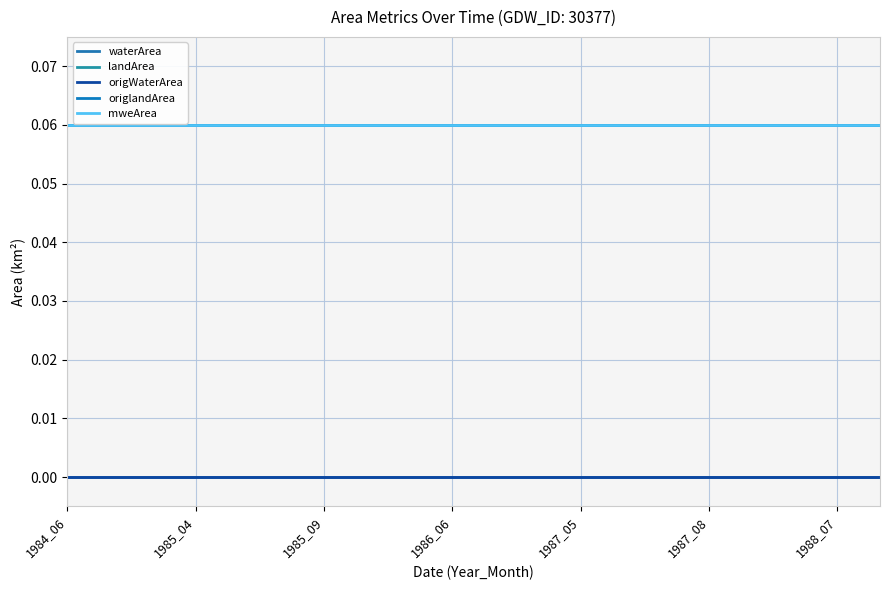

List the labels in order of origlandArea value, largest first.

1984_06, 1985_04, 1985_09, 1986_06, 1987_05, 1987_08, 1988_07, 7, 8, 9, 10, 11, 12, 13, 14, 15, 16, 17, 18, 19